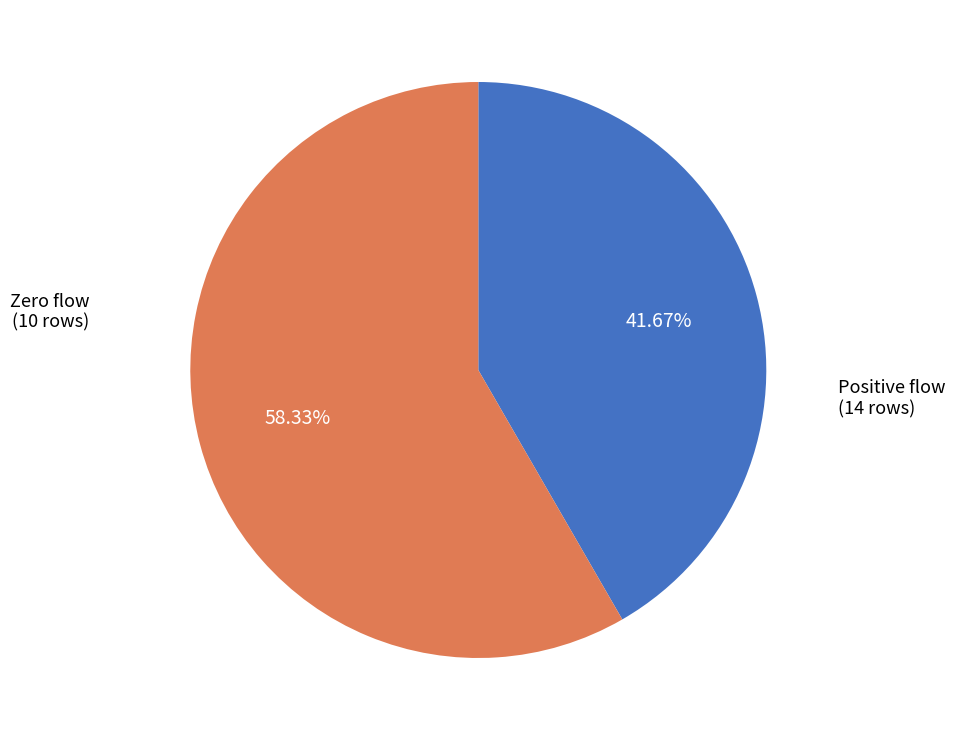

Do Zero flow and Positive flow together represent more than half of the pie?

Yes